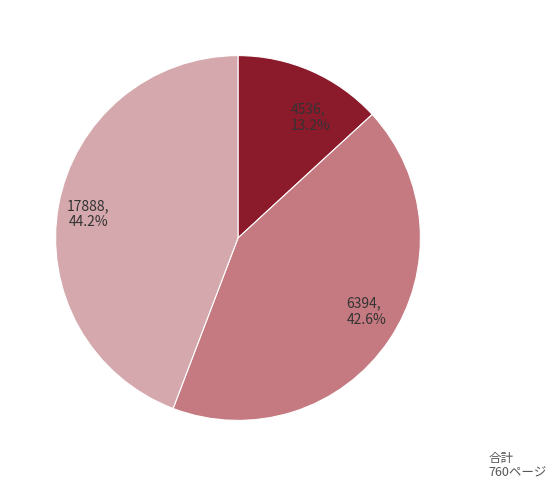

What is the total percentage of 4536 and 6394?

55.8%